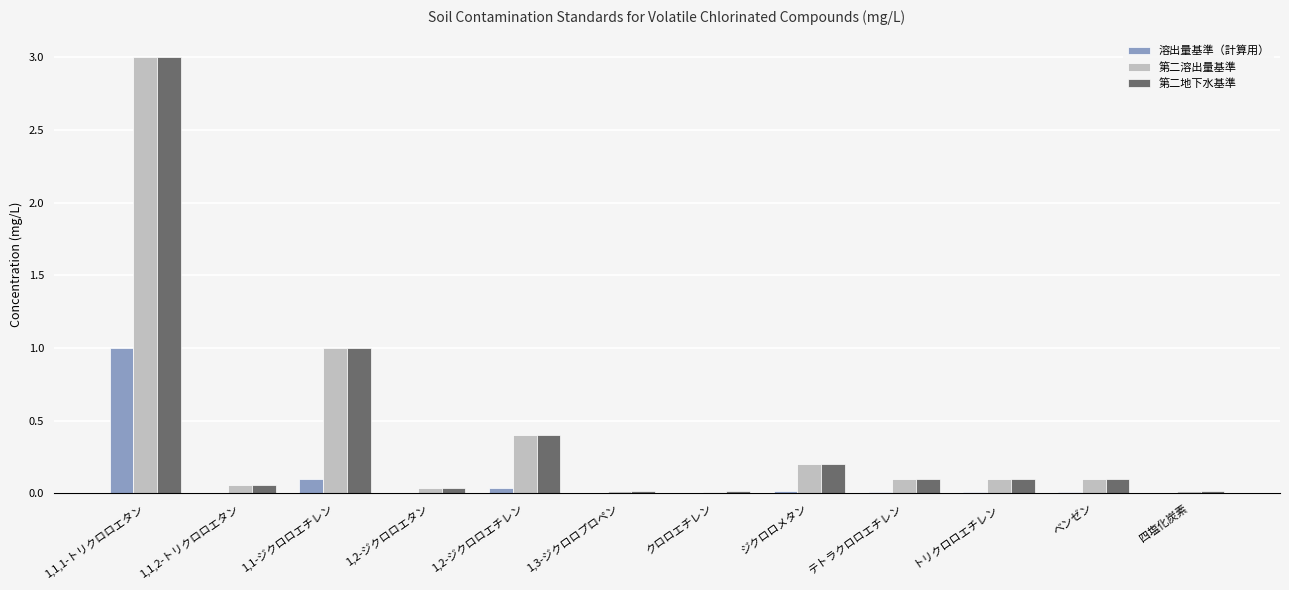

What is the difference between the 第二溶出量基準 values at 1,1,1-トリクロロエタン and 1,1,2-トリクロロエタン?

2.9